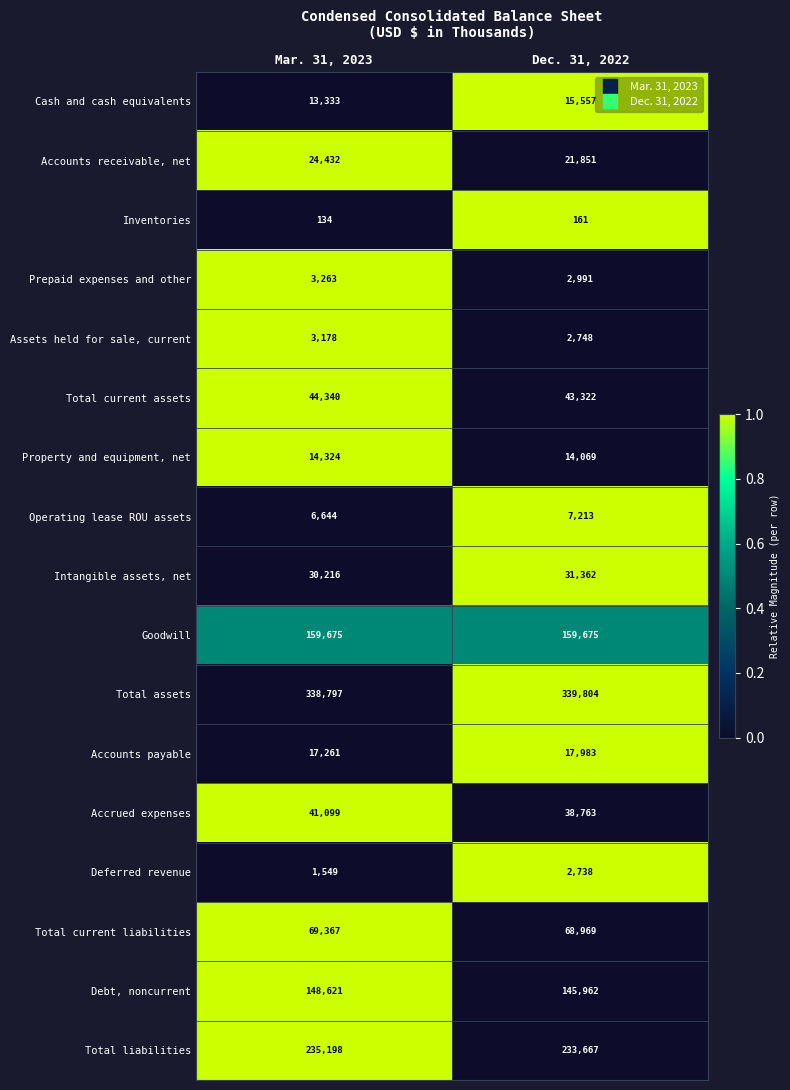

Rank the series by their maximum value, from lowest to highest.

Inventories, Deferred revenue, Assets held for sale, current, Prepaid expenses and other, Operating lease ROU assets, Property and equipment, net, Cash and cash equivalents, Accounts payable, Accounts receivable, net, Intangible assets, net, Accrued expenses, Total current assets, Total current liabilities, Debt, noncurrent, Goodwill, Total liabilities, Total assets